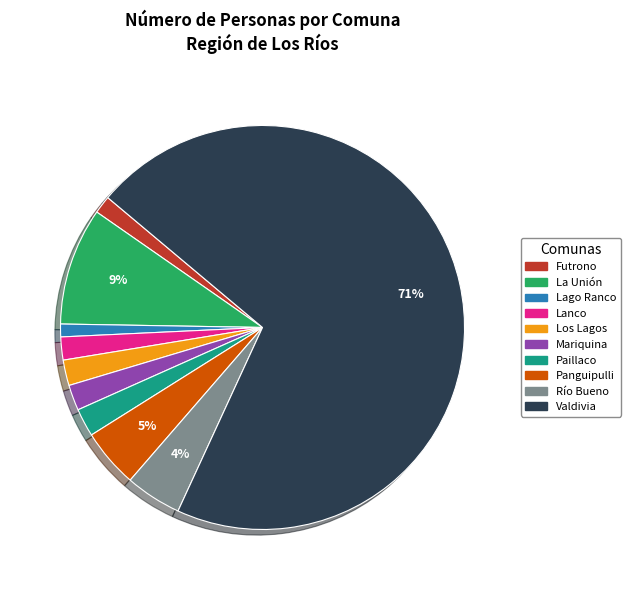

True or false: Lago Ranco accounts for 7% of the total.

False